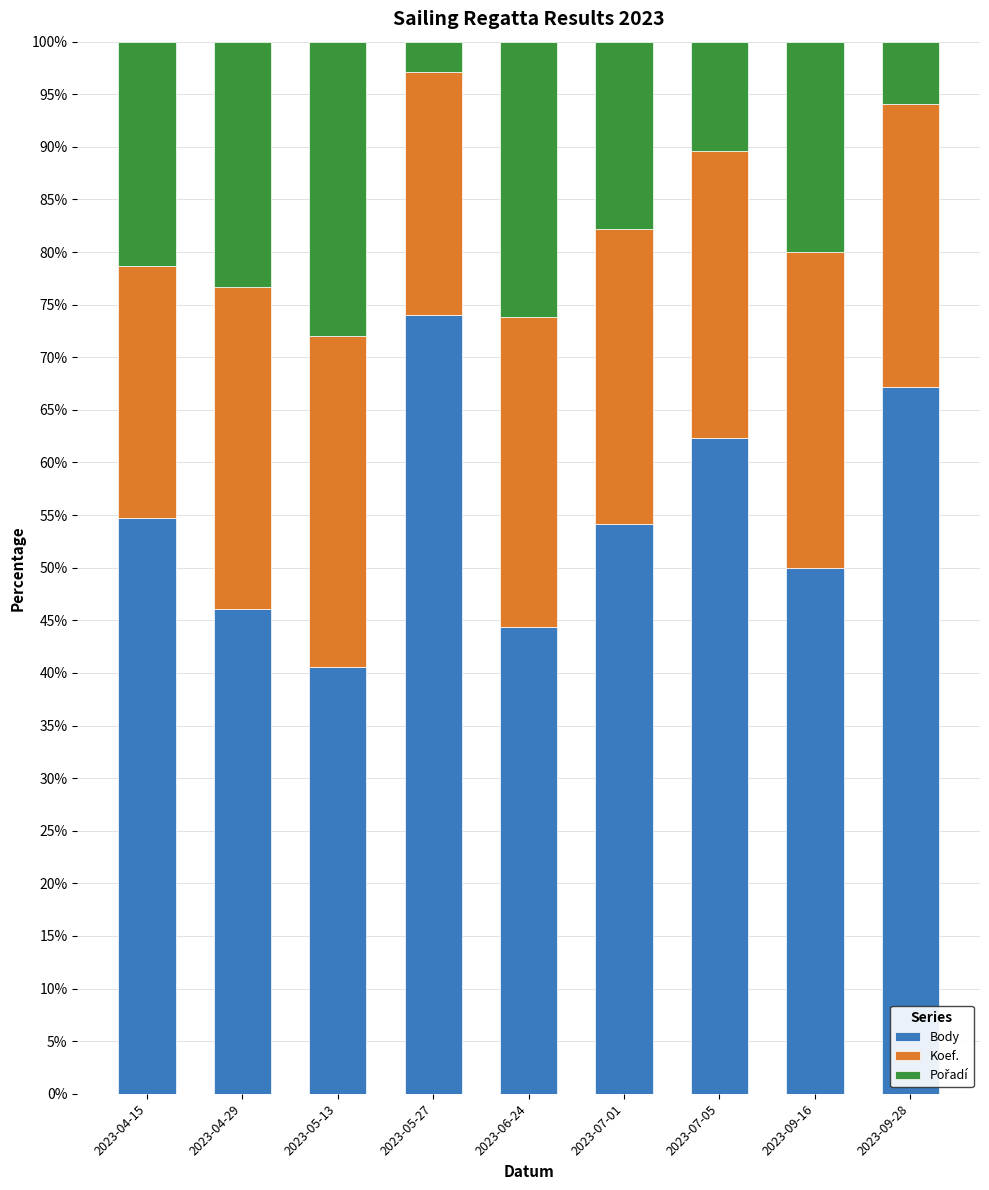

The Body series shows 44.4 at 2023-06-24. True or false?

True